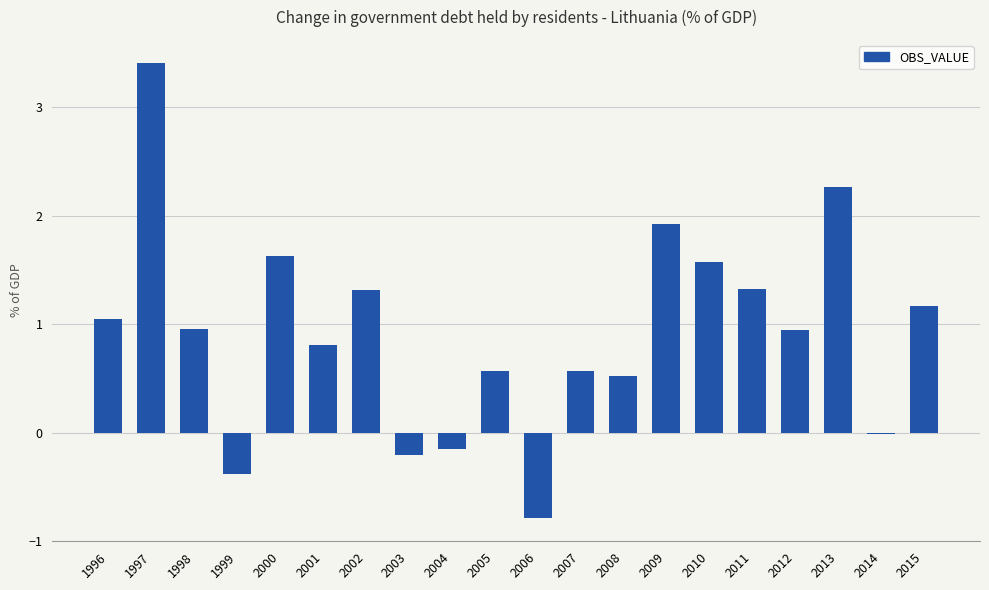

Which label corresponds to the largest value in the chart?

1997